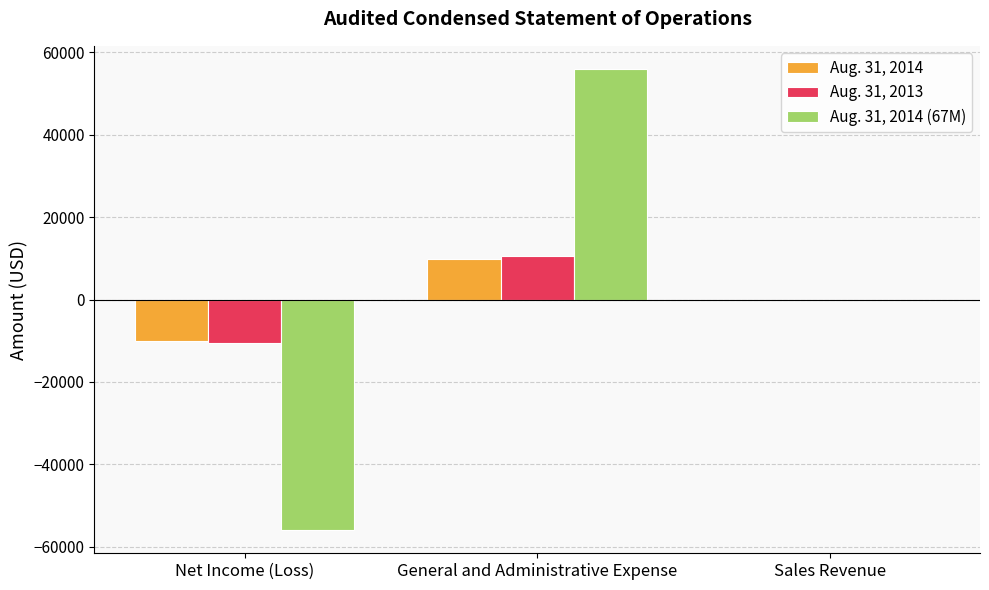

How many distinct data groups are displayed?

3